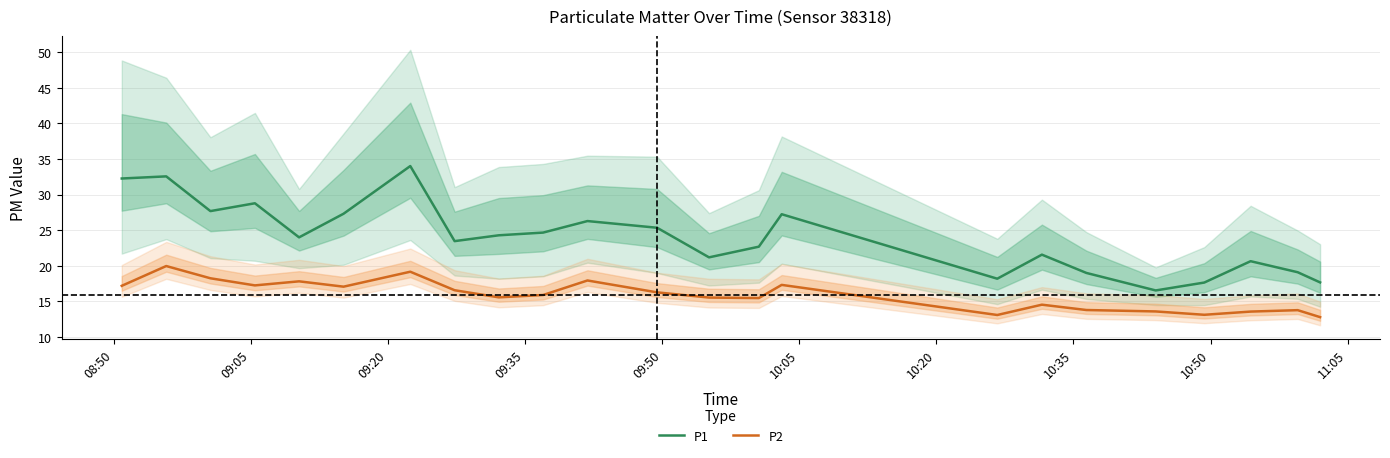

True or false: P1 and P2 cross at least once.

False